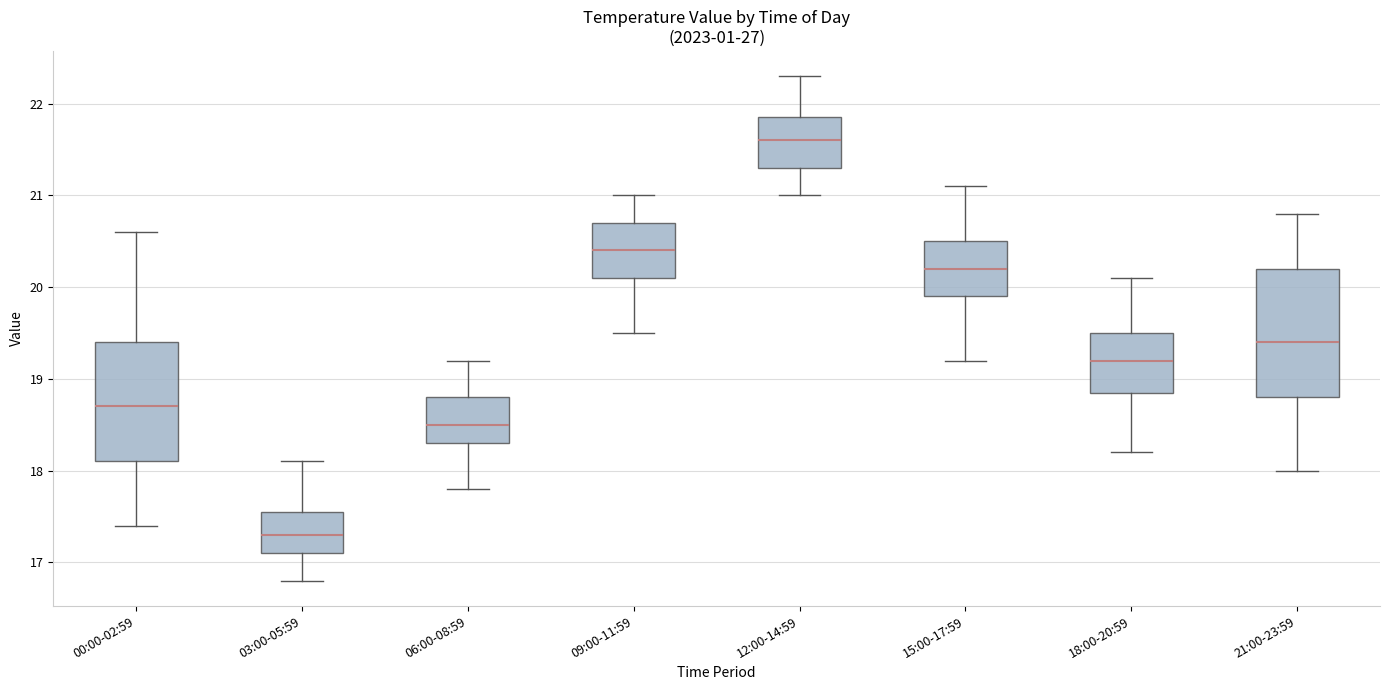

Which box is the tallest, from its lower edge to its upper edge?

21:00-23:59